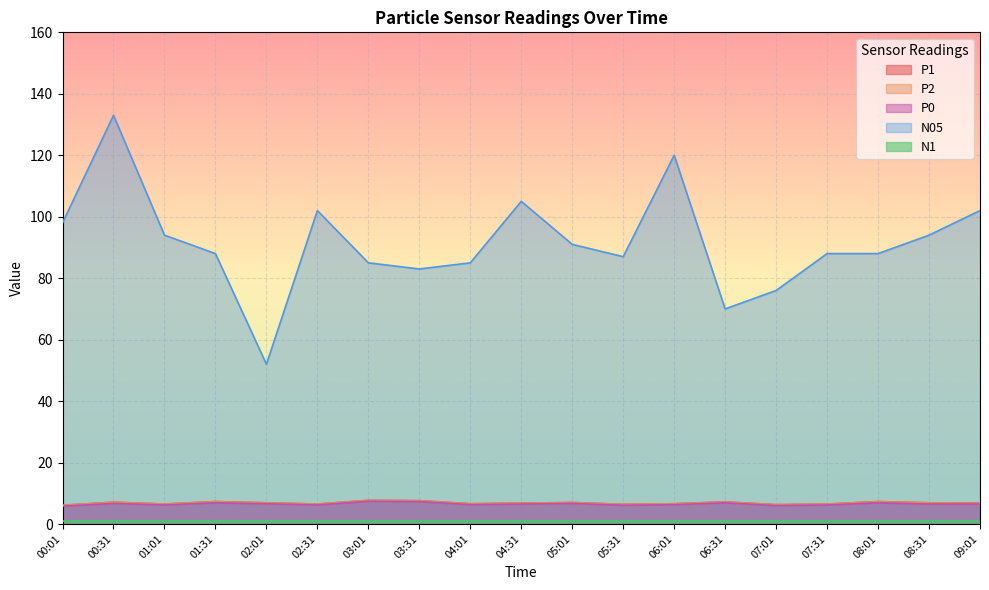

Which series has the widest spread of values?

N05